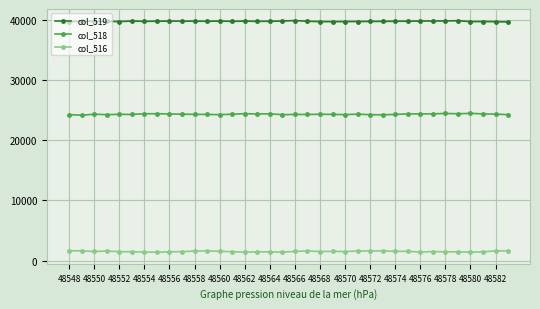

True or false: col_519 has more than 1 points higher than both neighbors.

True